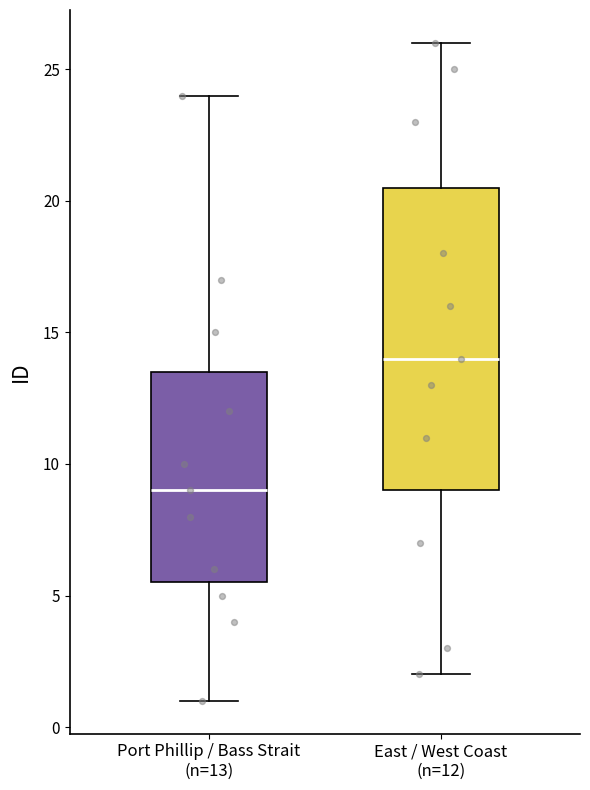

Where is the lower edge of the box for East / West Coast (n=12) on the y-axis? The values are not printed on the chart, so give them approximately, as read against the axis.

9.0